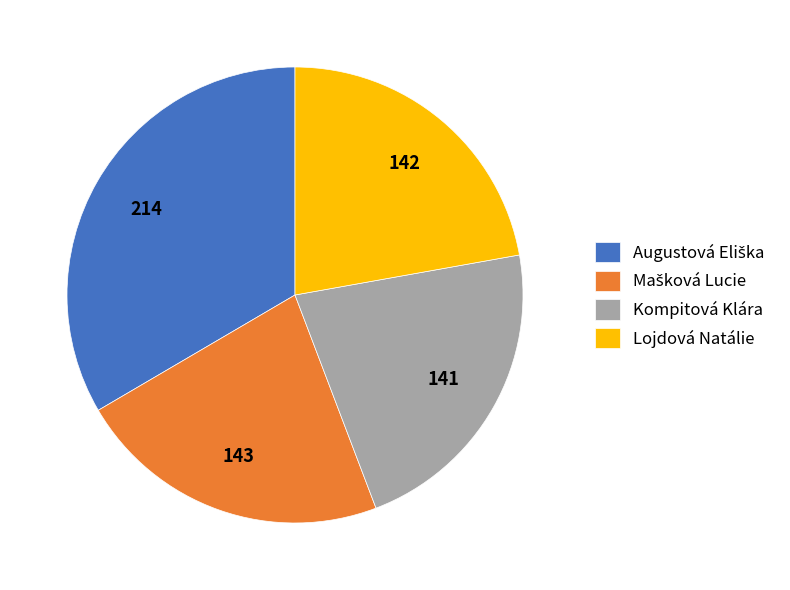

Is it true that Kompitová Klára is 22% of the pie?

True